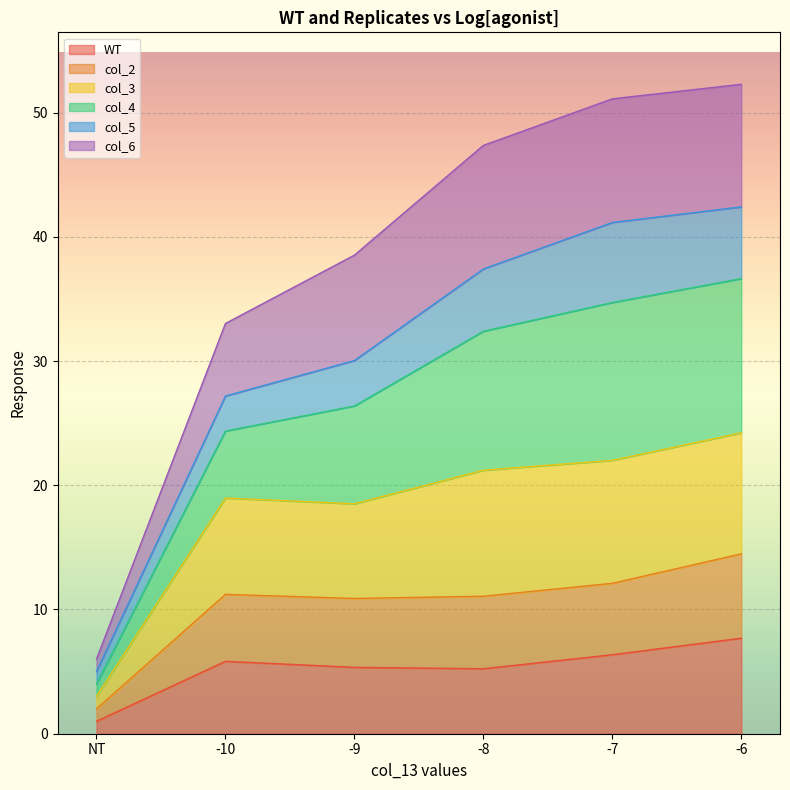

At which label does WT reach its minimum?

NT